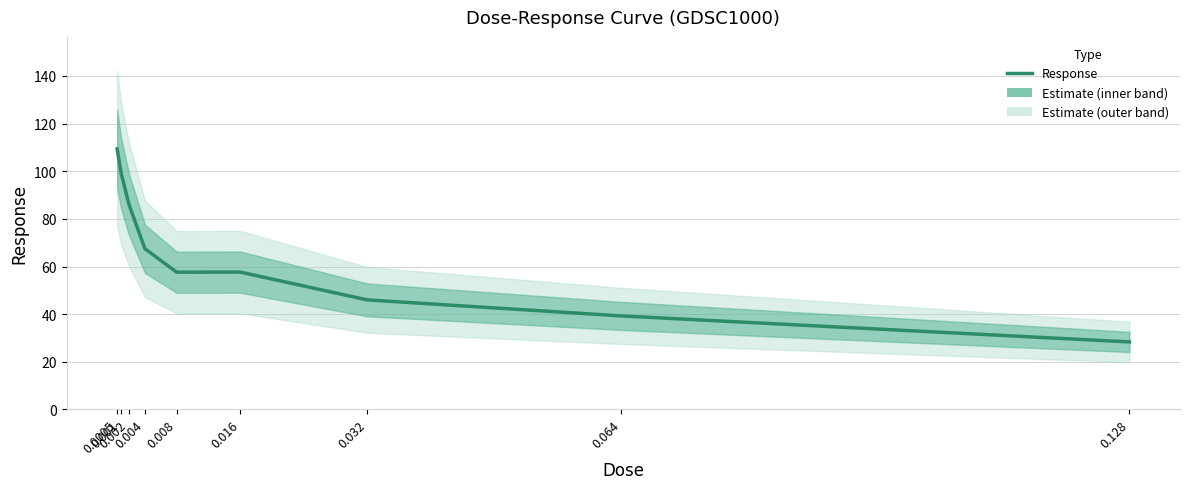

At which label does the data first exceed 57?

0.0005